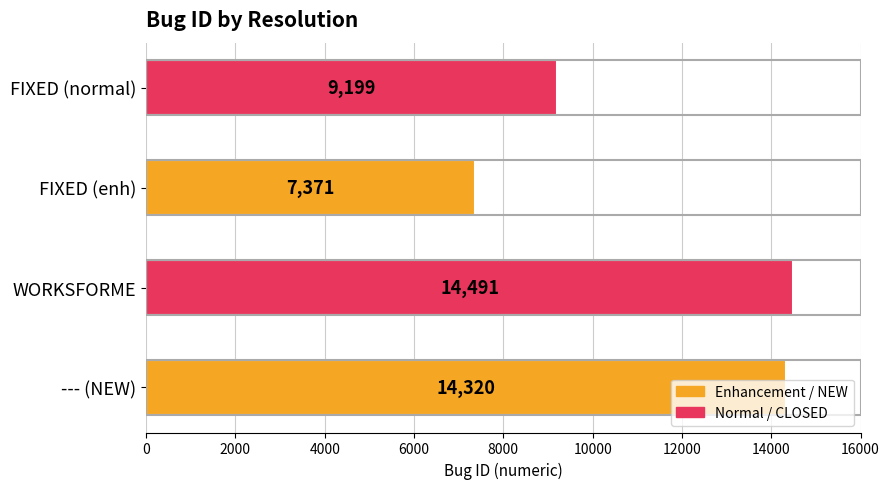

Where is the data nearest to the value 10931?

FIXED (normal)